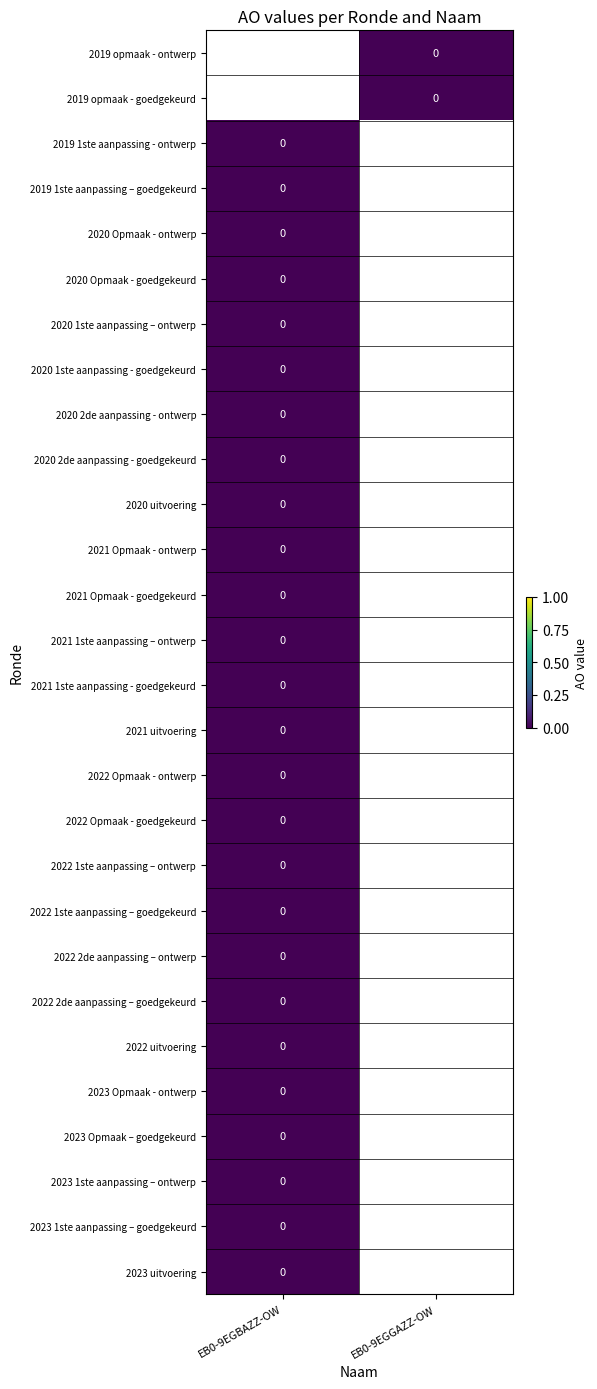

Which label corresponds to the smallest value in the chart?

EB0-9EGGAZZ-OW